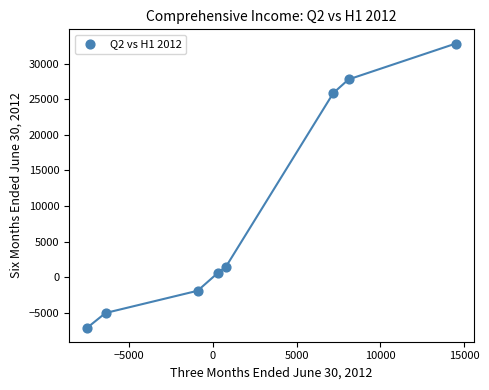

What Y value in the scatter plot is closest to 12871?

1459